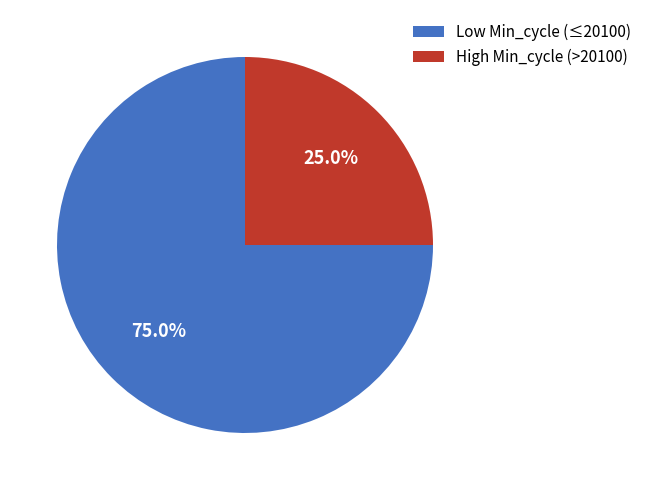

Do Low Min_cycle (≤20100) and High Min_cycle (>20100) together represent more than half of the pie?

Yes